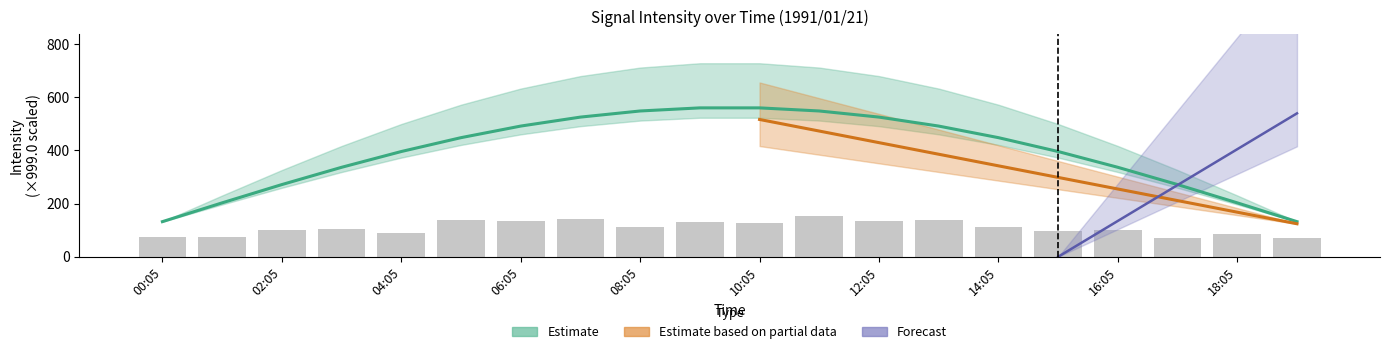

What is the minimum value shown in the chart?

69.5